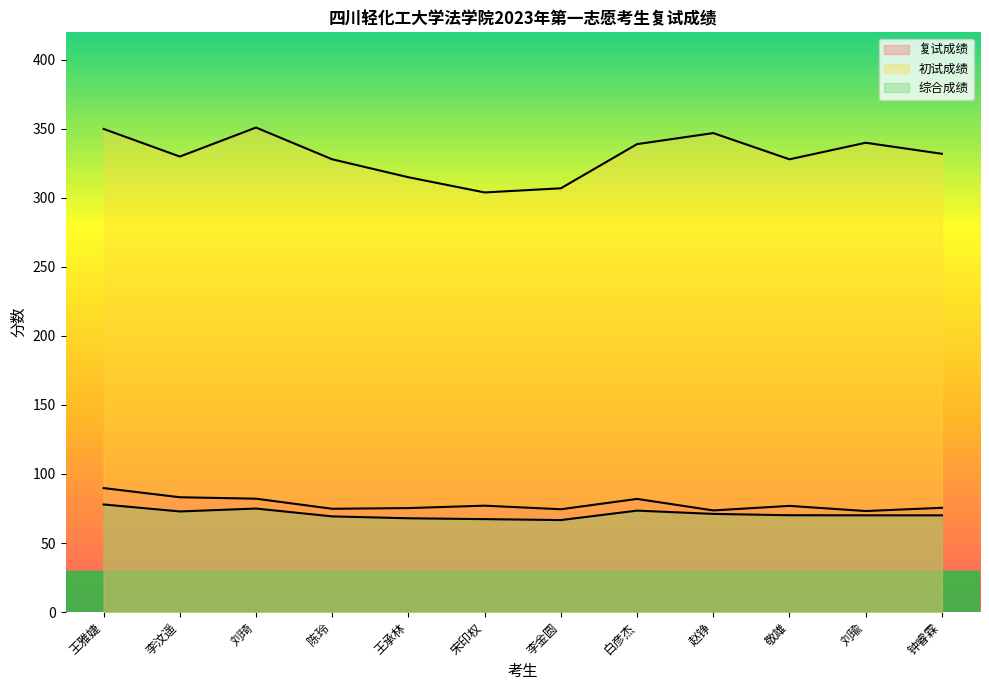

True or false: 综合成绩 and 复试成绩 cross at least once.

False